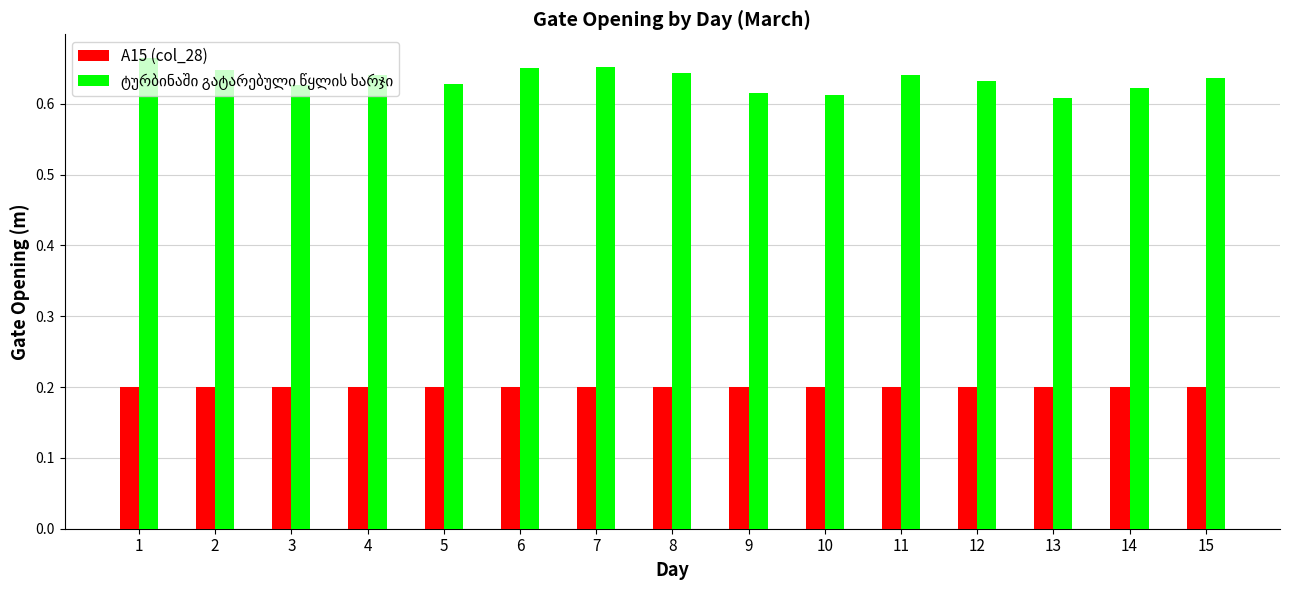

At how many categories does at least one series exceed 0?

15